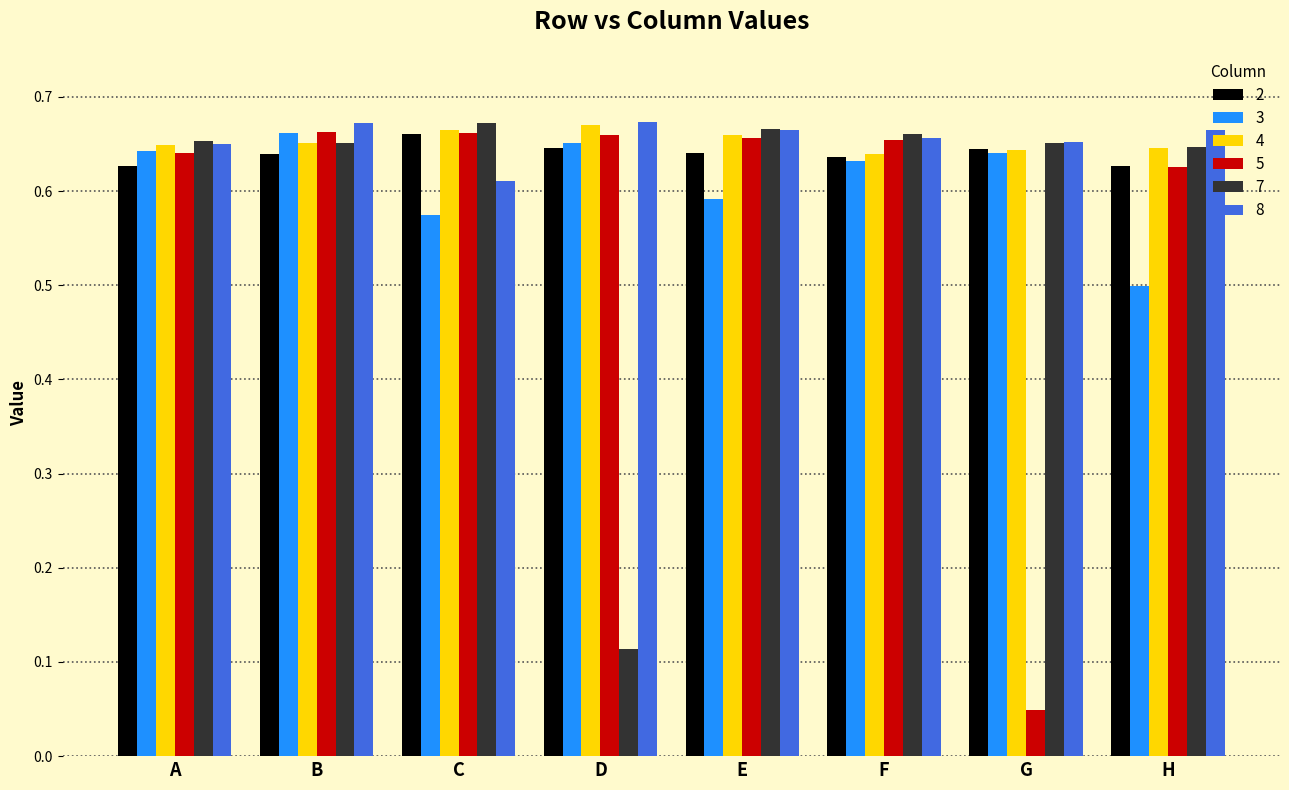

At which label is 3 closest to 0?

H